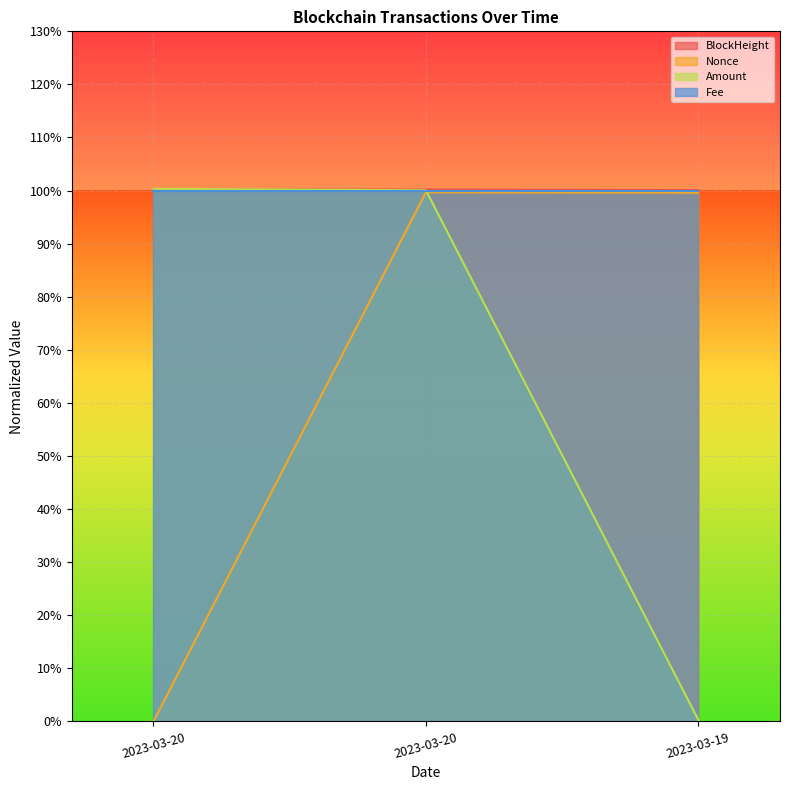

Where is Amount nearest to the value 0?

2023-03-19